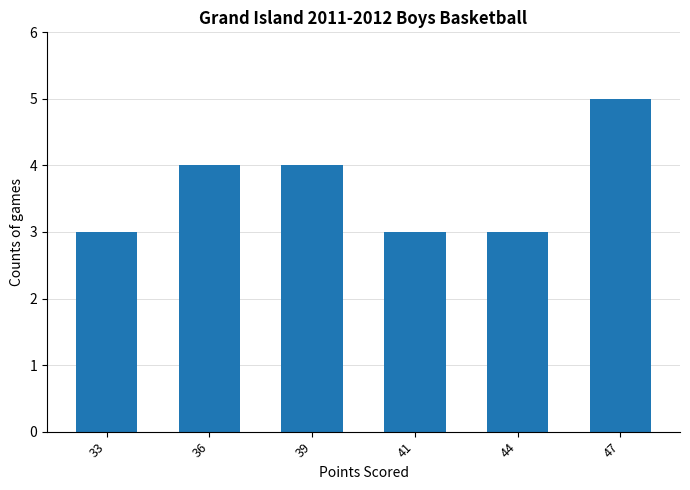

What is the greatest value displayed?

5